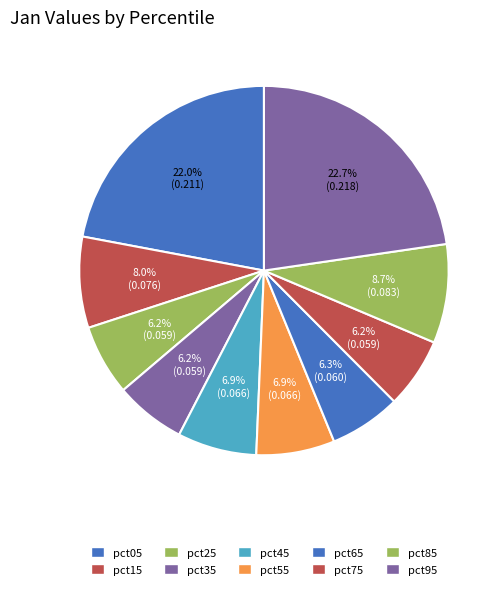

To the nearest percent, what is the difference between the pct55 and pct95 slice percentages?

16%